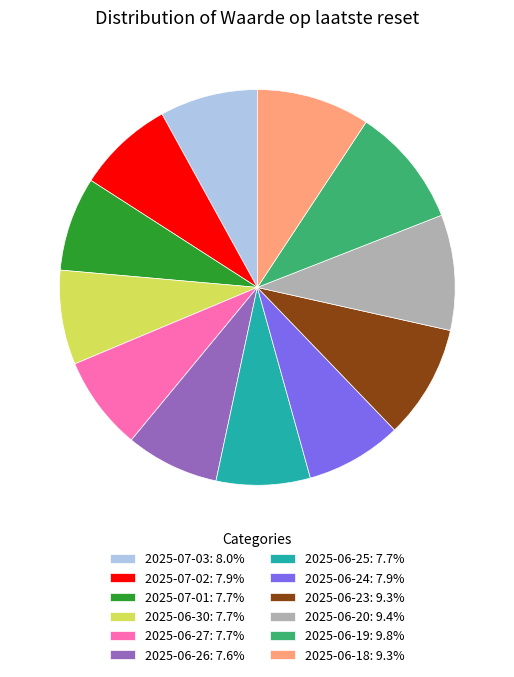

What is the ratio of the value at 2025-06-18: 9.3% to the value at 2025-06-20: 9.4%?

1.0